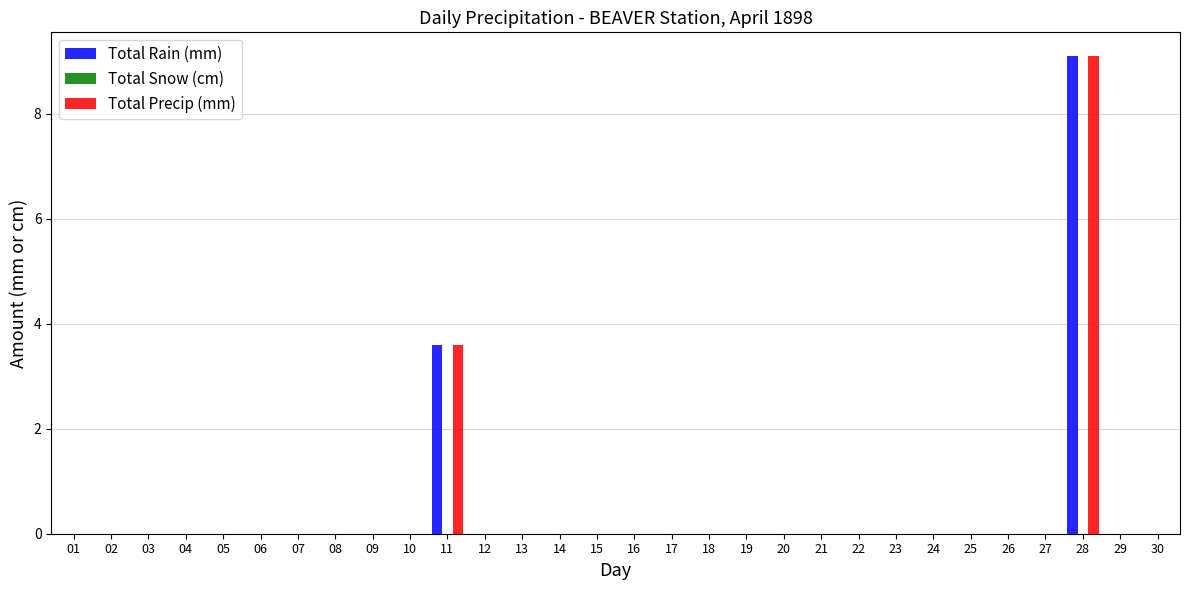

How many groups of bars are there?

30